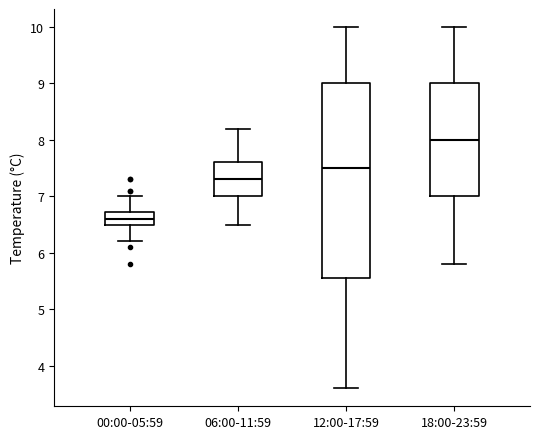

Reading left to right, read every box against the y-axis: the position of its median line, the range the box covers, and the ends of its whiskers. The values are not printed on the chart, so give them approximately, as read against the axis.

00:00-05:59: median 6.6, box 6.5 to 6.7, whiskers 6.2 to 7.0
06:00-11:59: median 7.3, box 7.0 to 7.6, whiskers 6.5 to 8.2
12:00-17:59: median 7.5, box 5.6 to 9.0, whiskers 3.6 to 10.0
18:00-23:59: median 8.0, box 7.0 to 9.0, whiskers 5.8 to 10.0